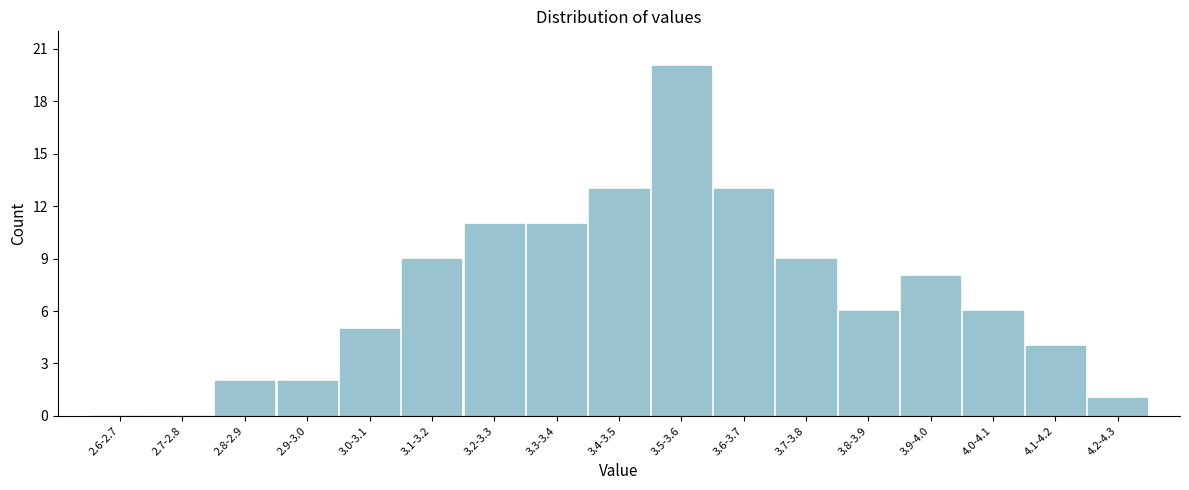

Reading left to right, extract all data points from this chart.

2.6-2.7=0	2.7-2.8=0	2.8-2.9=2	2.9-3.0=2	3.0-3.1=5	3.1-3.2=9	3.2-3.3=11	3.3-3.4=11	3.4-3.5=13	3.5-3.6=20	3.6-3.7=13	3.7-3.8=9	3.8-3.9=6	3.9-4.0=8	4.0-4.1=6	4.1-4.2=4	4.2-4.3=1